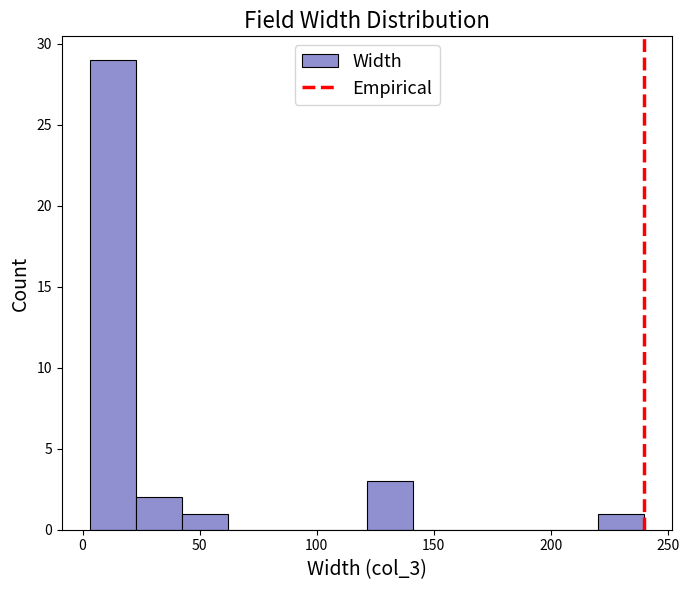

Around what value on the x-axis is the tallest bar? Give the approximate position of its centre, as read against the axis.

15